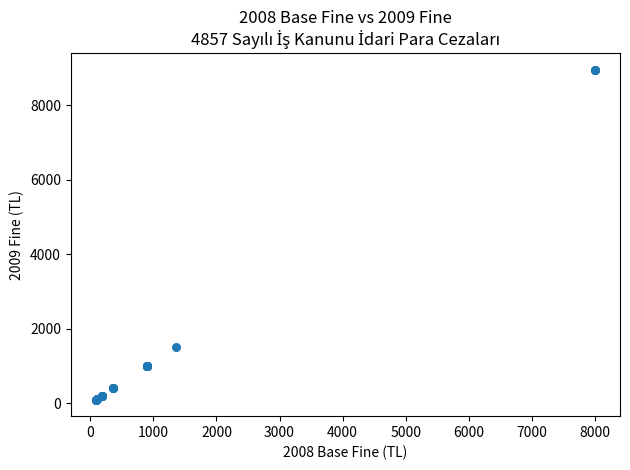

What Y value in the scatter plot is closest to 4529?

1519